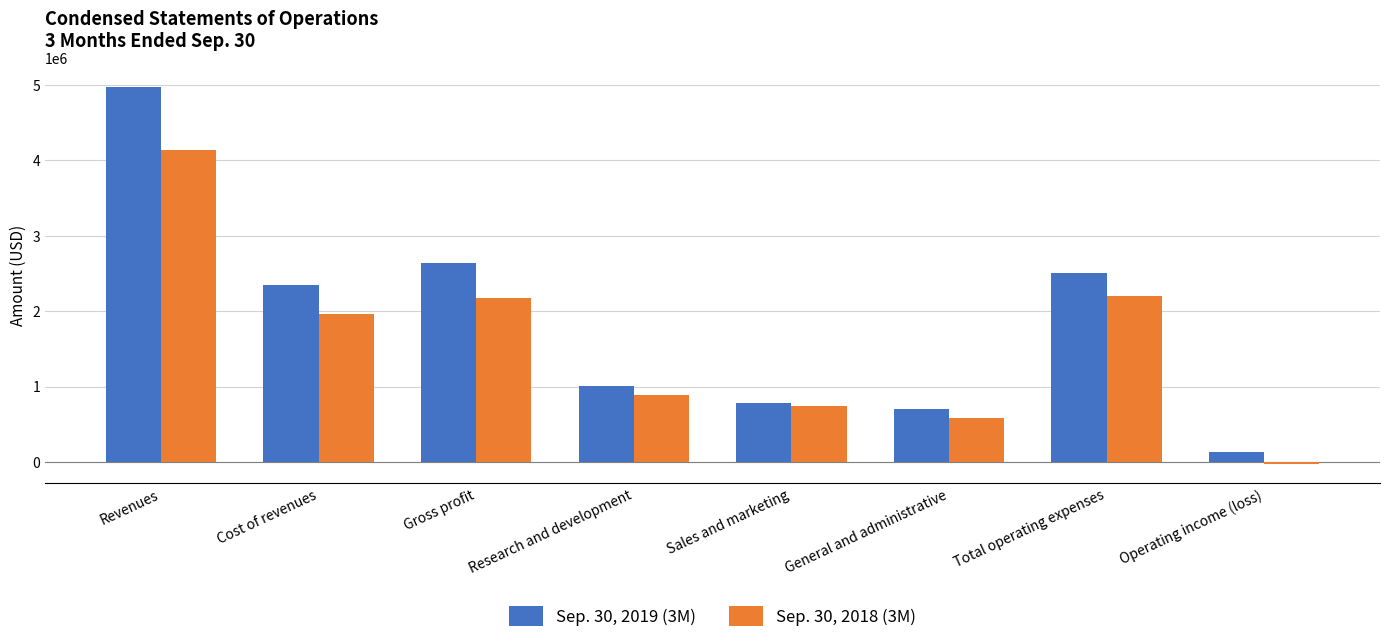

What is the difference between the highest and lowest values at Research and development?

130554